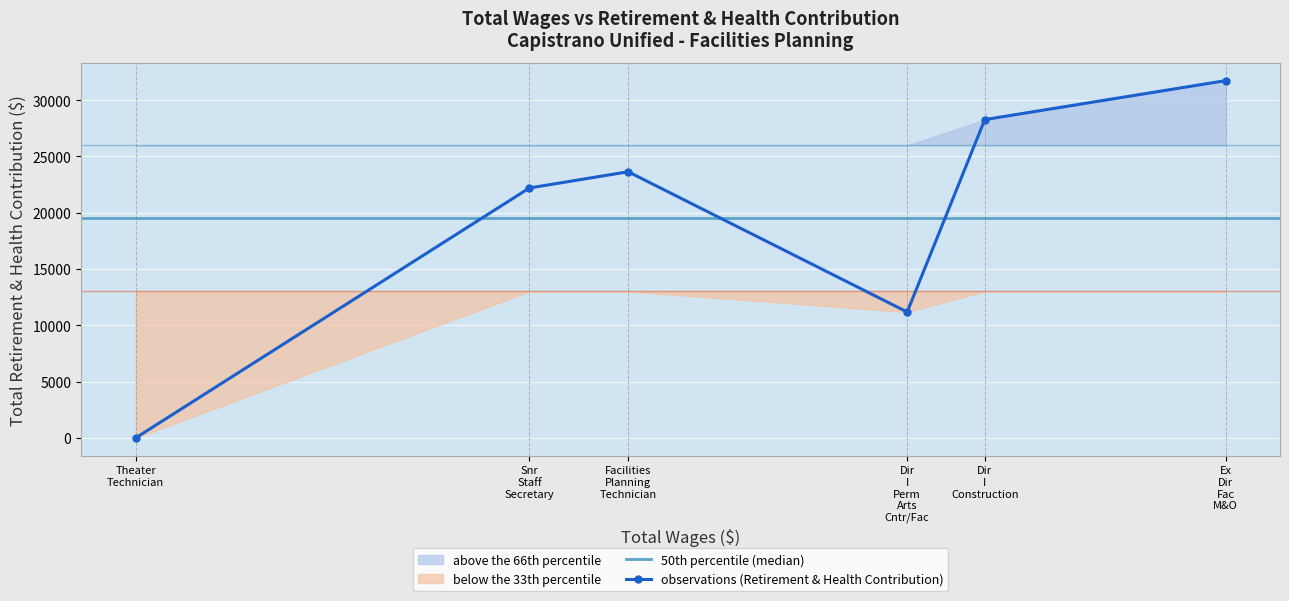

How many points are lower than both their immediate neighbors (excluding endpoints)?

1